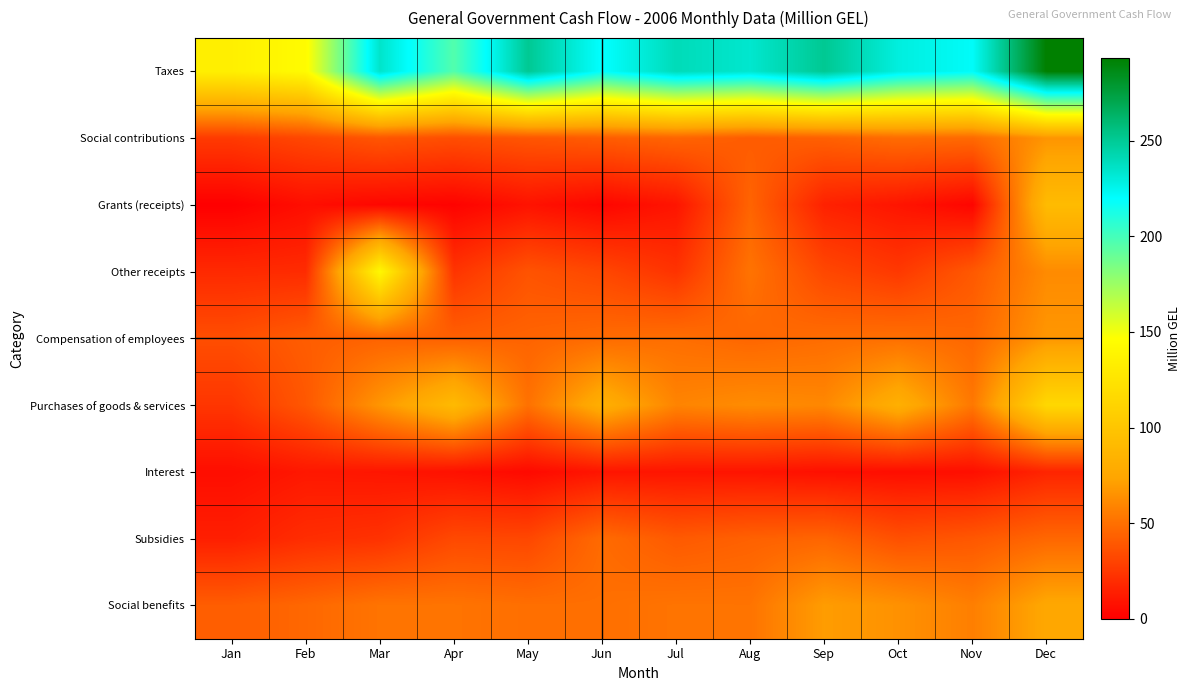

At how many categories does at least one series exceed 127?

12